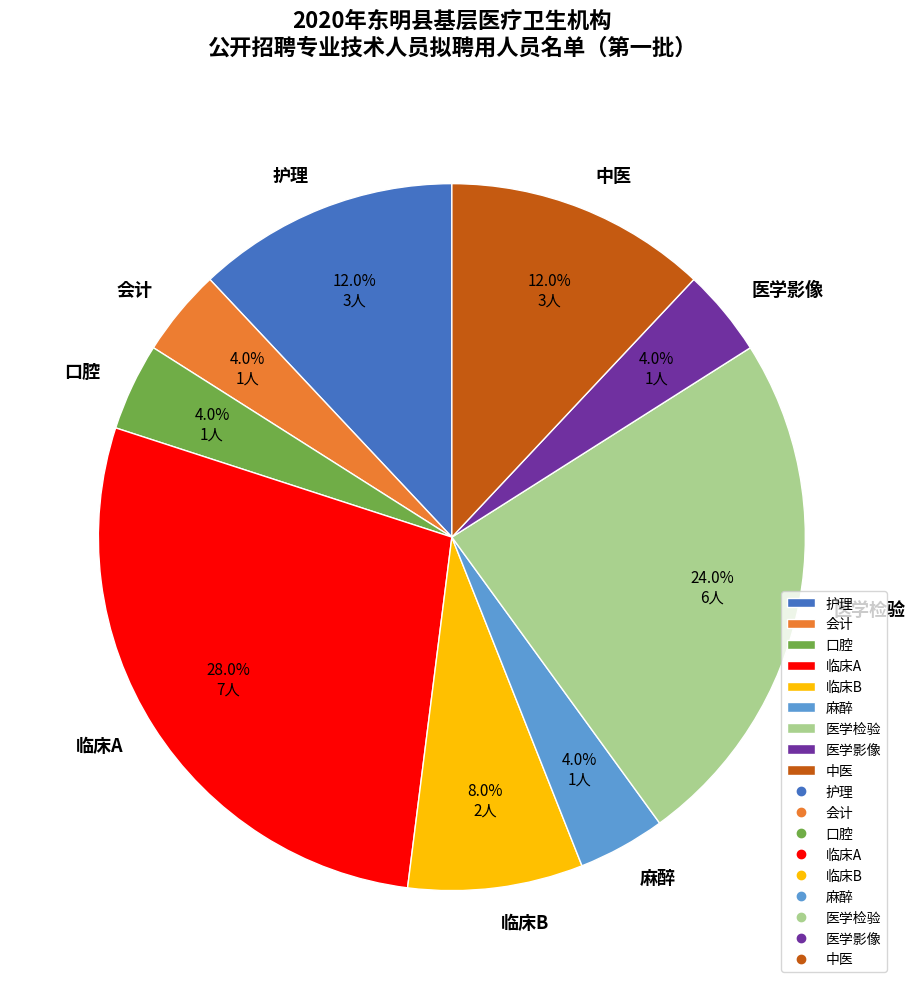

How many segments does this pie chart have?

9